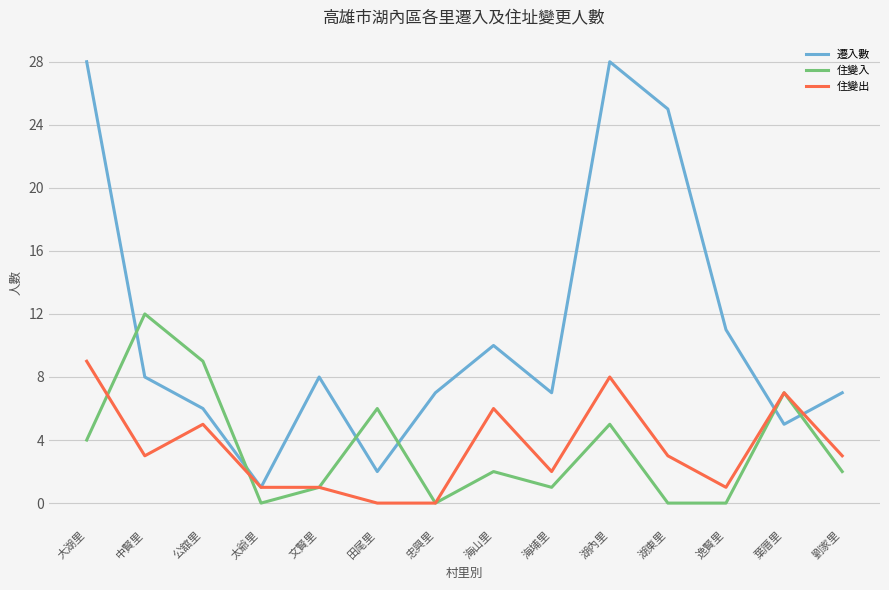

True or false: 遷入數 and 住變入 intersect in this chart.

True